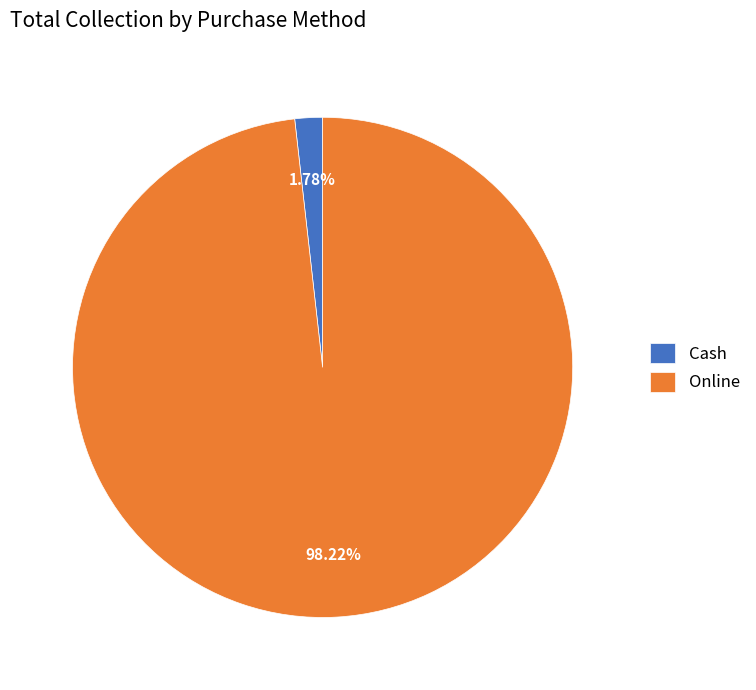

Which slice represents more than half of the pie?

Online